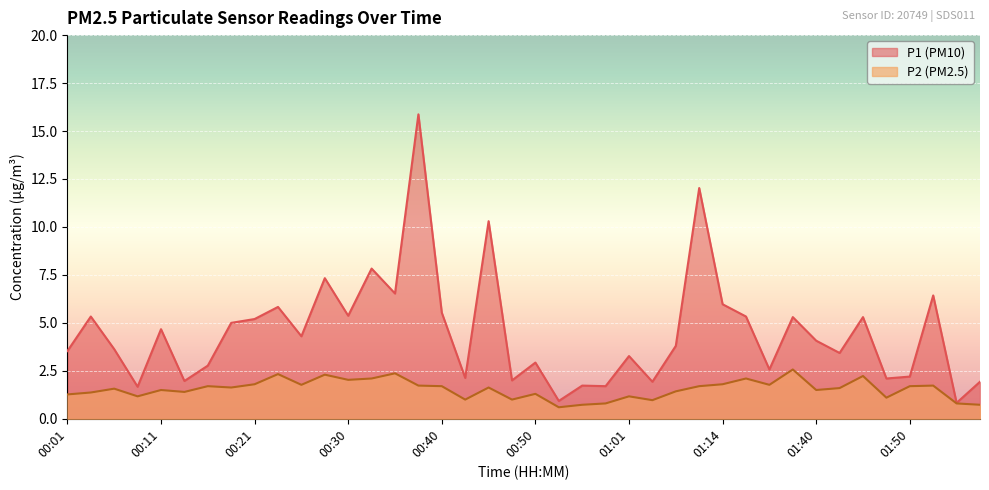

True or false: P1 and P2 intersect in this chart.

False